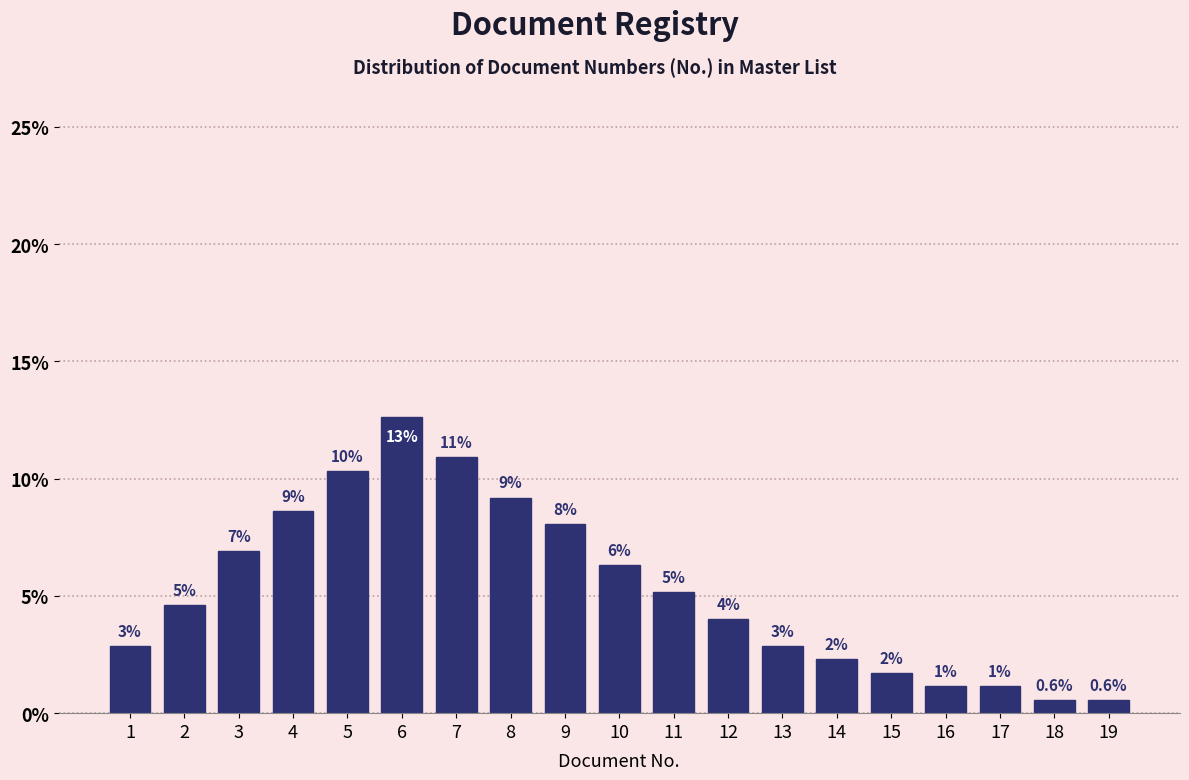

How many bars are there in total?

19